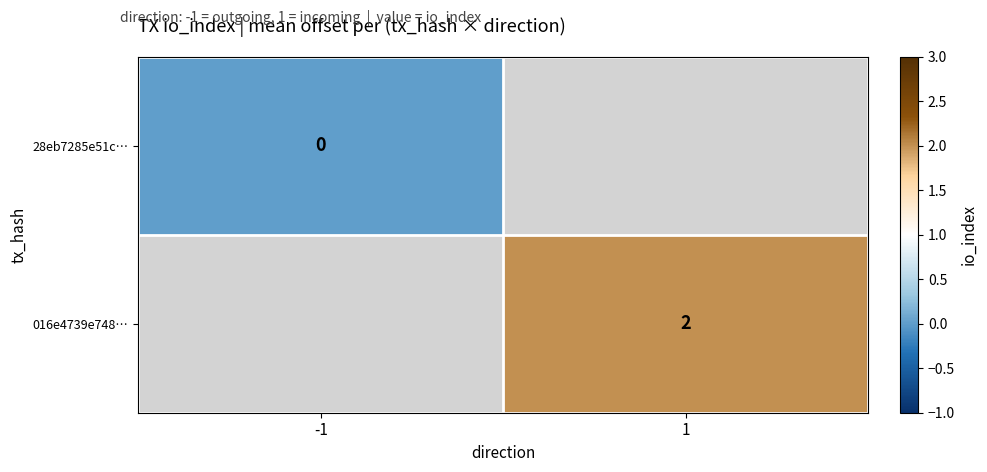

The value of 016e4739e748… at 1 is 2. True or false?

True